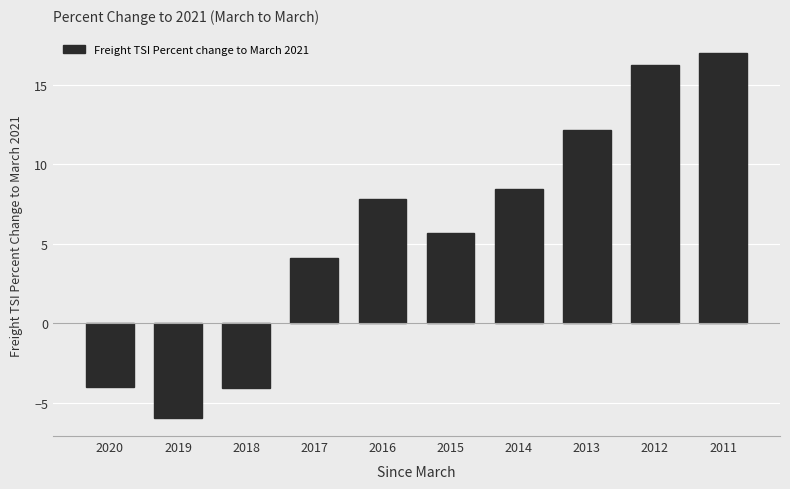

How many values are below 7?

5